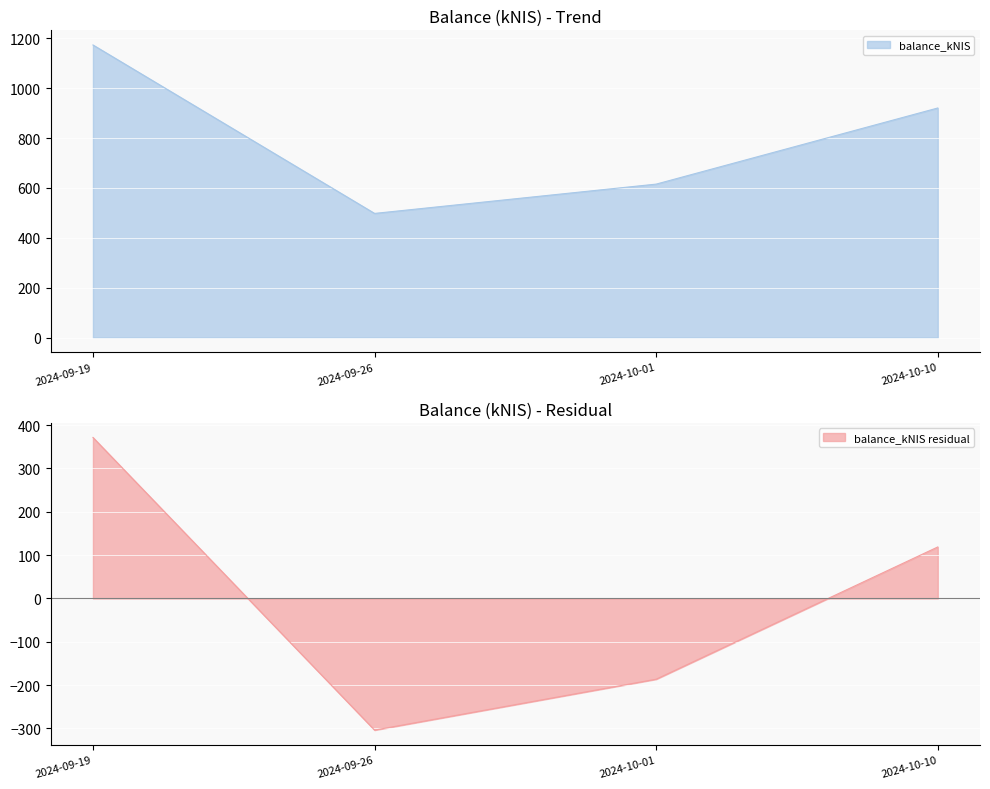

What is the smallest value displayed?

497.9